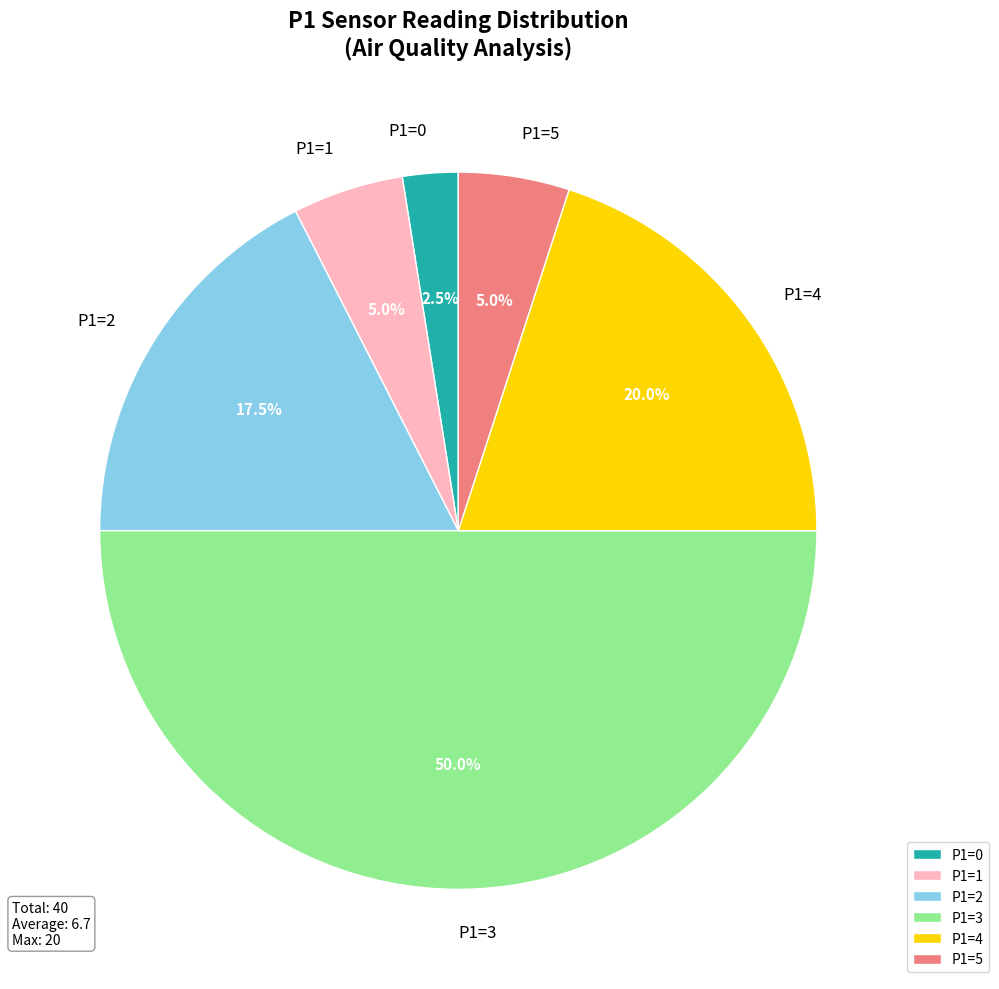

What is the ratio of the value at P1=2 to the value at P1=4?

0.9